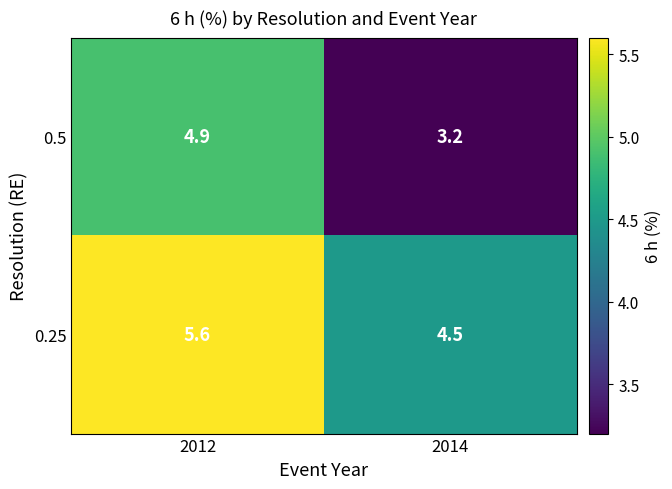

At 2012, list the series in order from smallest to largest.

0.5, 0.25